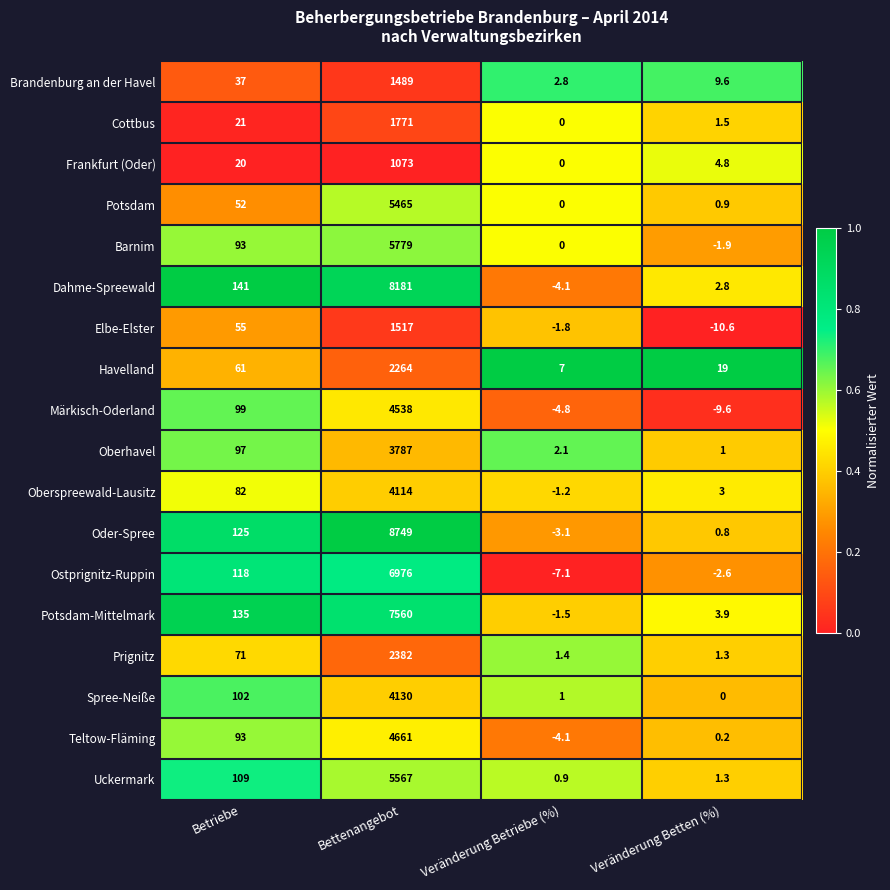

What is the maximum value shown in the chart?

8749.0